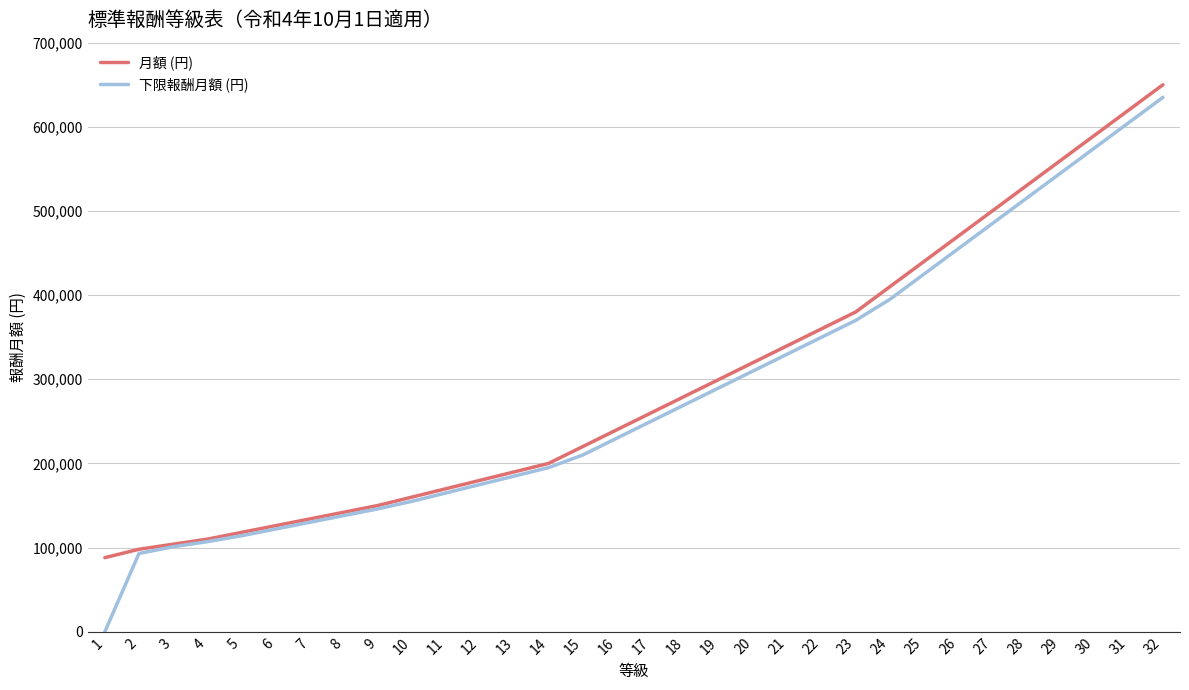

Which series has the largest range (max minus min)?

下限報酬月額 (円)